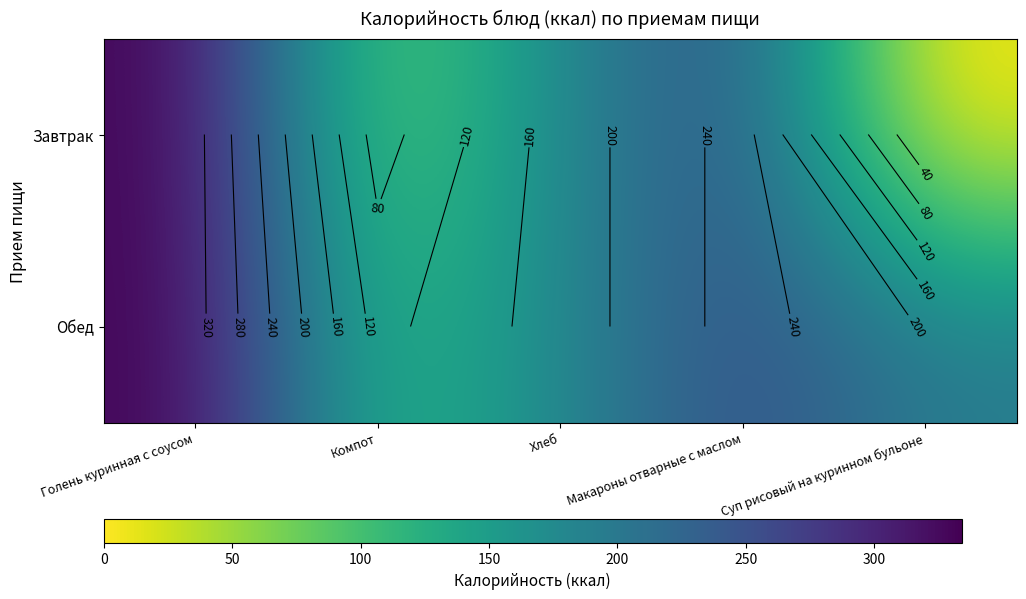

List the series in order of their overall mean, highest first.

Обед, Завтрак